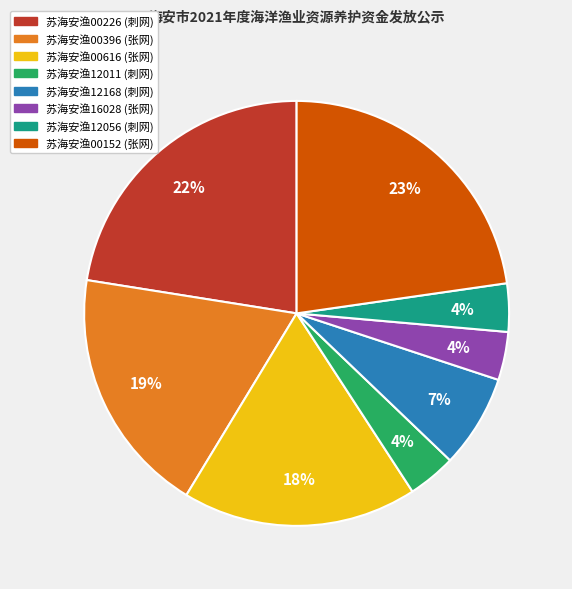

True or false: 苏海安渔12168 (刺网) accounts for 1% of the total.

False